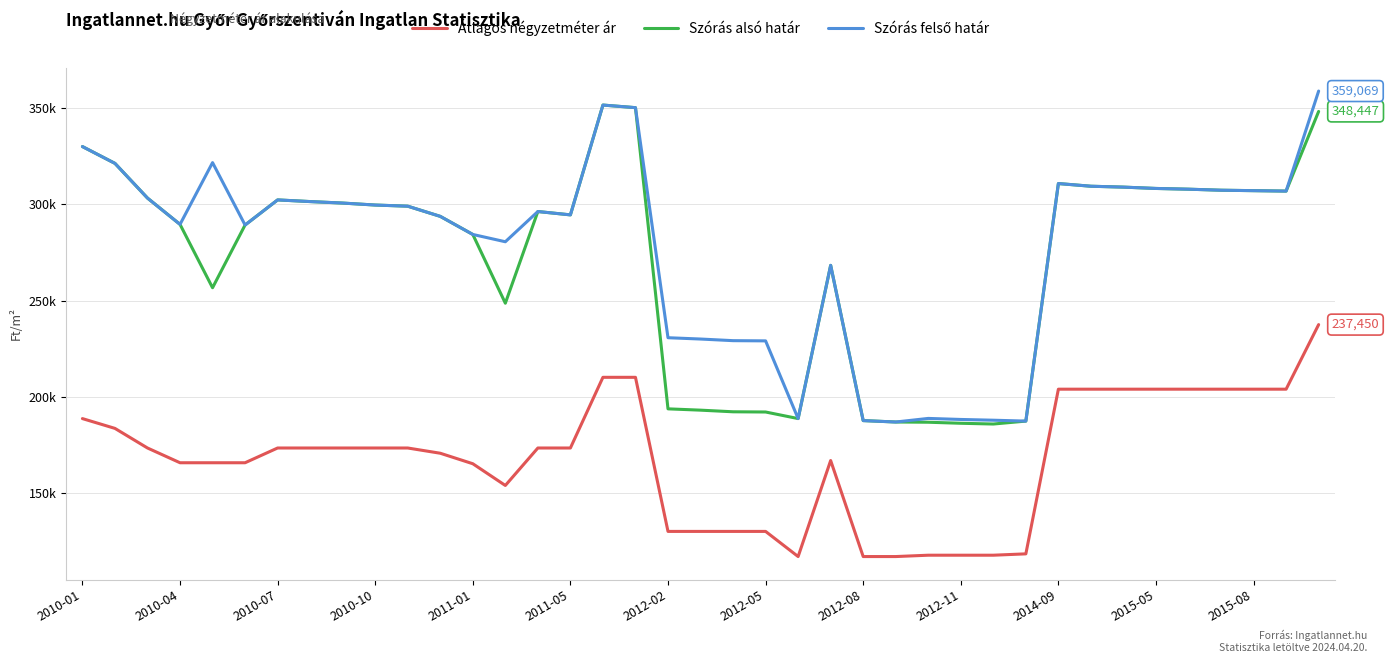

Does the chart display data point markers on the line(s)?

No